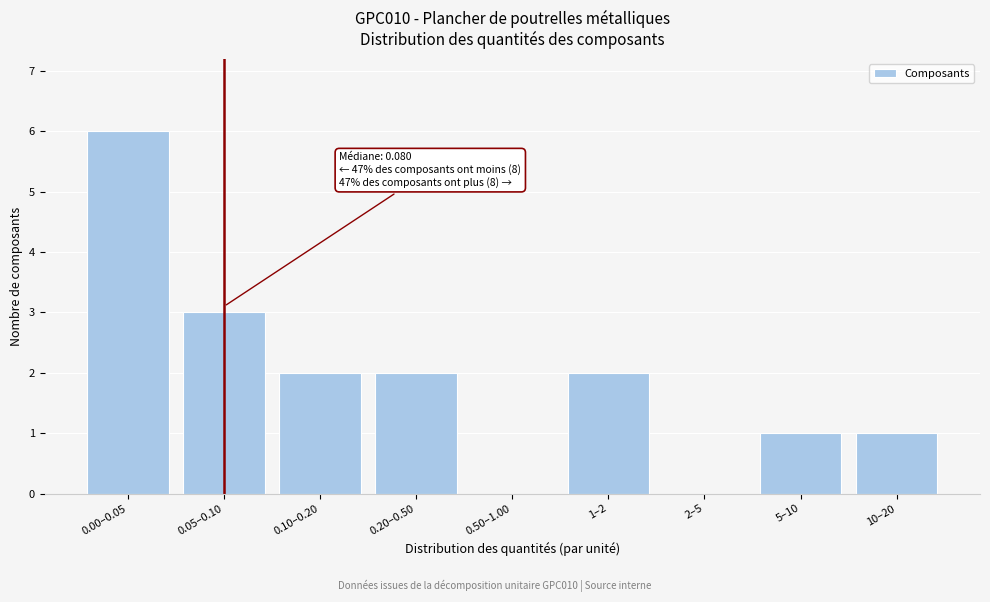

Reading left to right, list all the values displayed in this chart.

0.00–0.05=6	0.05–0.10=3	0.10–0.20=2	0.20–0.50=2	0.50–1.00=0	1–2=2	2–5=0	5–10=1	10–20=1